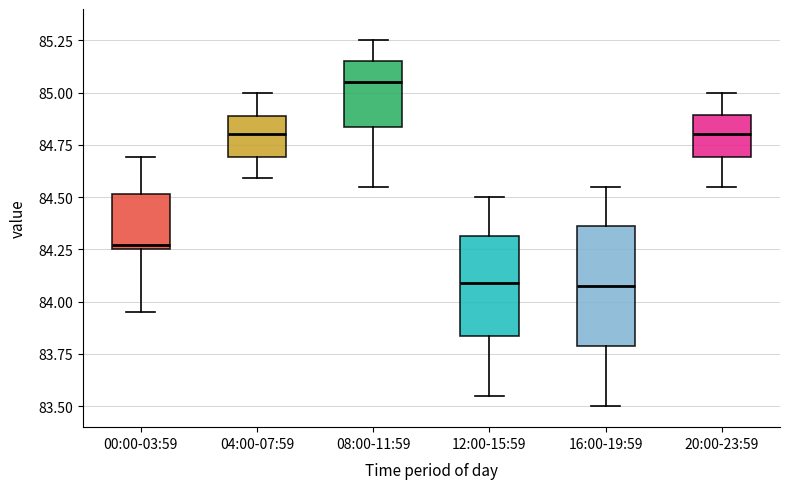

Reading left to right, read every box against the y-axis: the position of its median line, the range the box covers, and the ends of its whiskers. The values are not printed on the chart, so give them approximately, as read against the axis.

00:00-03:59: median 84.25 (just above the box's lower edge), box 84.25 to 84.50, whiskers 83.95 to 84.70
04:00-07:59: median 84.80, box 84.70 to 84.90, whiskers 84.60 to 85.00
08:00-11:59: median 85.05, box 84.85 to 85.15, whiskers 84.55 to 85.25
12:00-15:59: median 84.10, box 83.85 to 84.30, whiskers 83.55 to 84.50
16:00-19:59: median 84.10, box 83.80 to 84.35, whiskers 83.50 to 84.55
20:00-23:59: median 84.80, box 84.70 to 84.90, whiskers 84.55 to 85.00